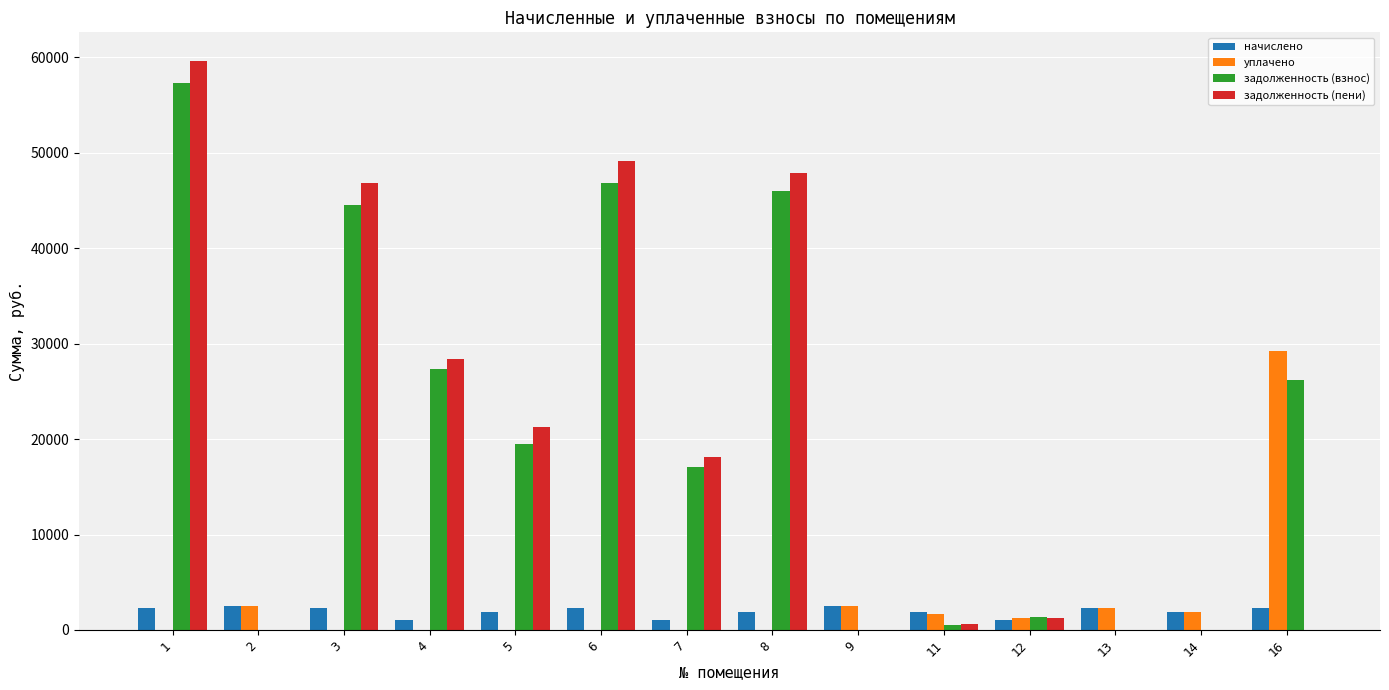

At which category is the sum across all series the highest?

1